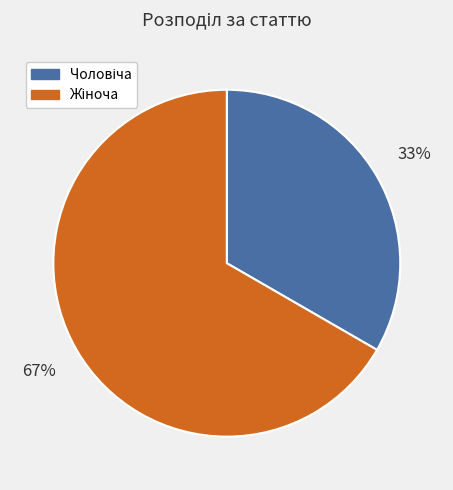

Is there any slice that represents more than half of the pie?

Yes